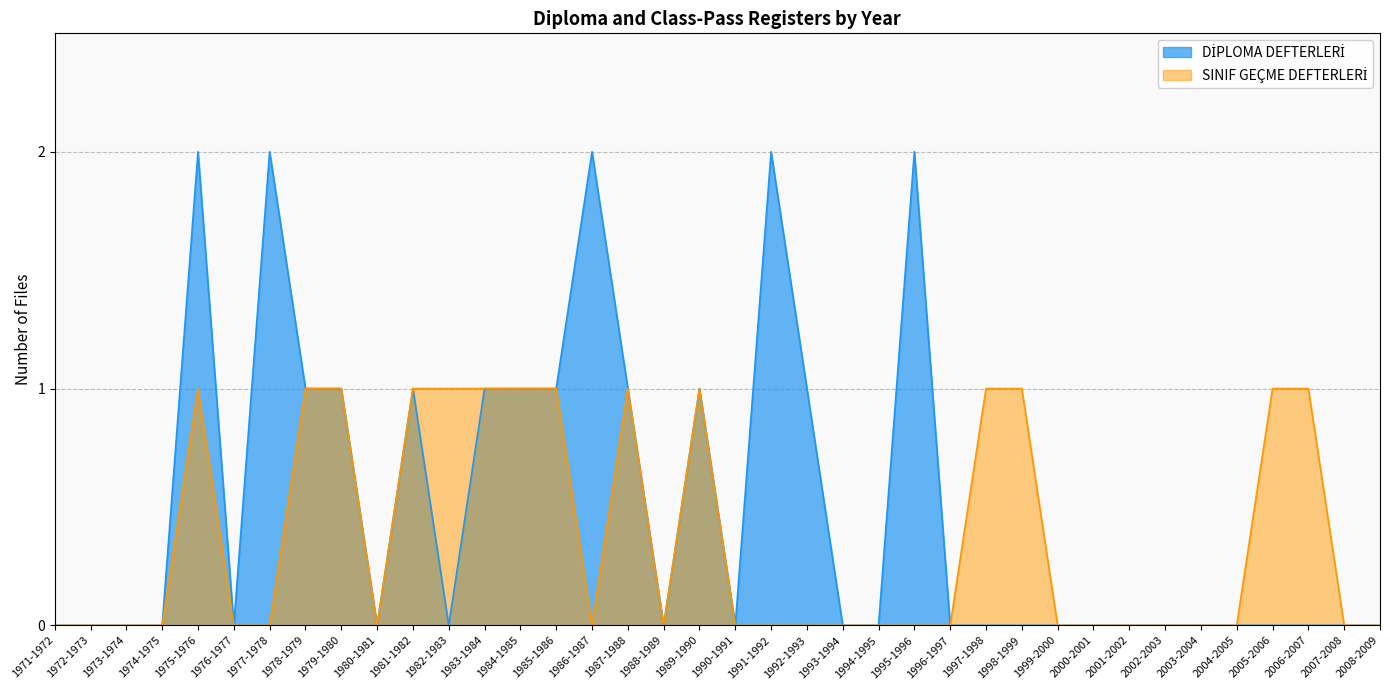

Rank the series at 1974-1975 from highest to lowest value.

DİPLOMA DEFTERLERİ, SINIF GEÇME DEFTERLERİ